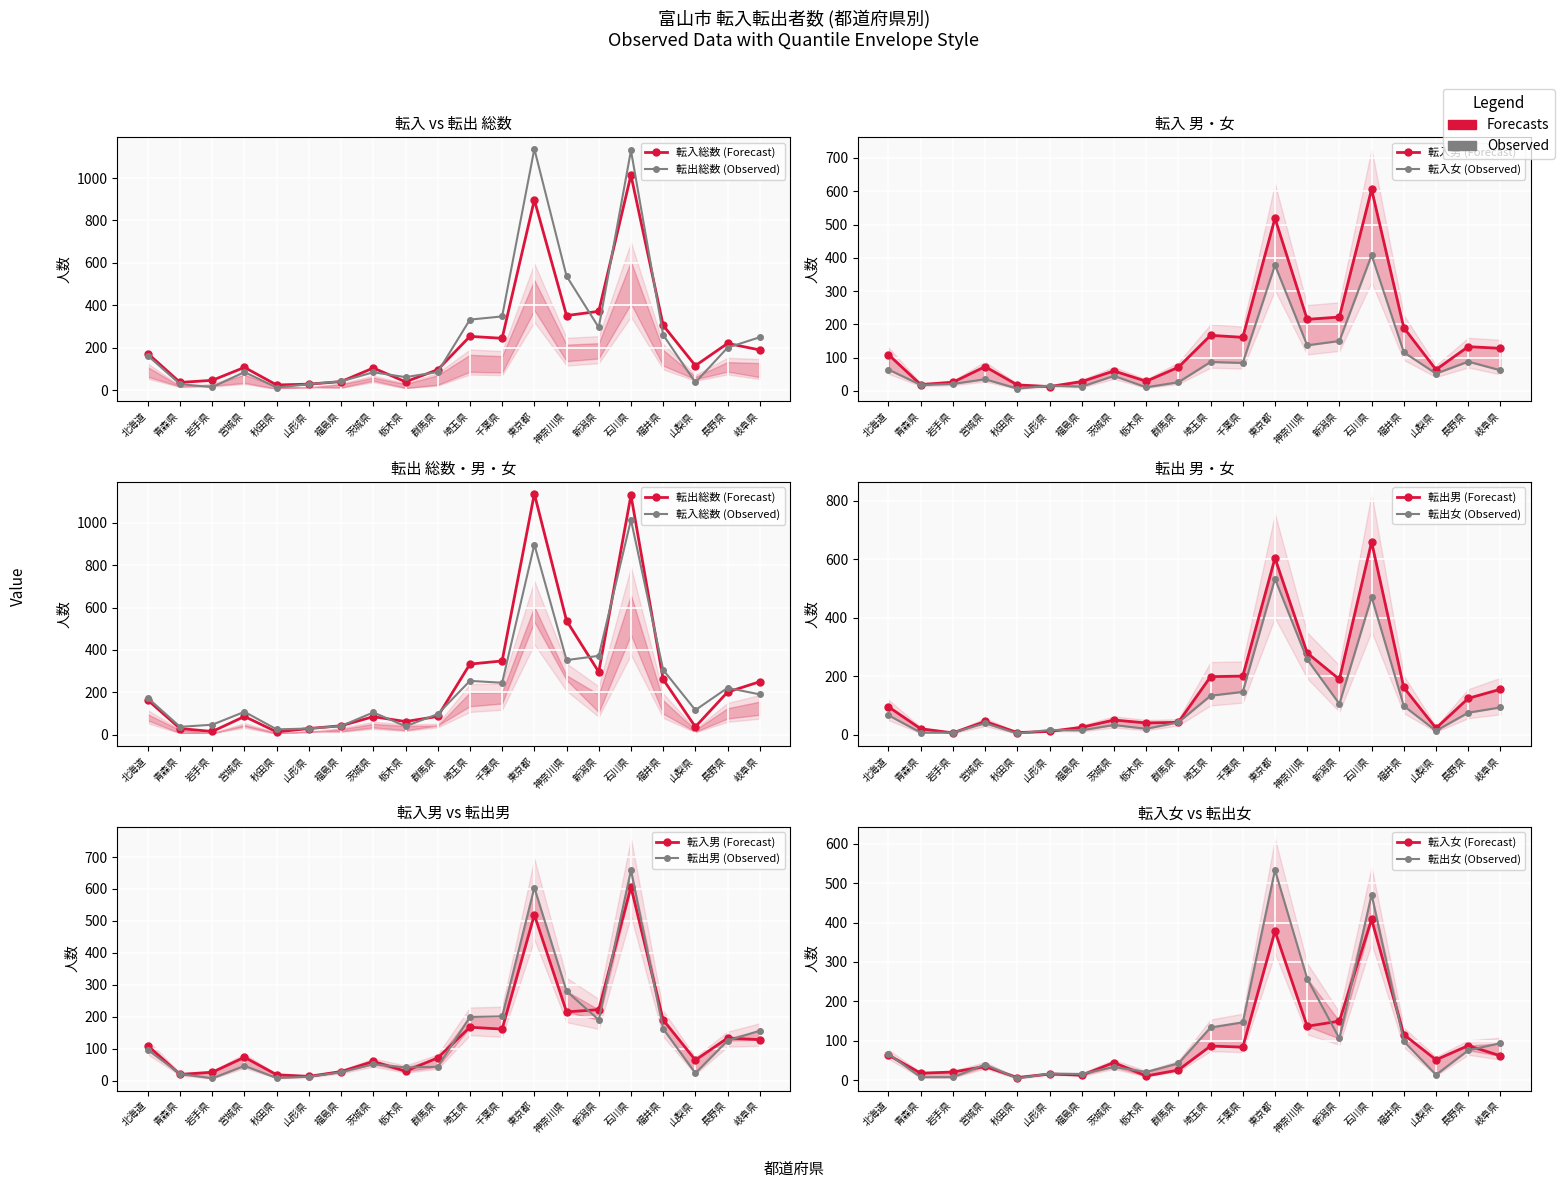

Which category has the lowest value in the 転入男 series?

山形県